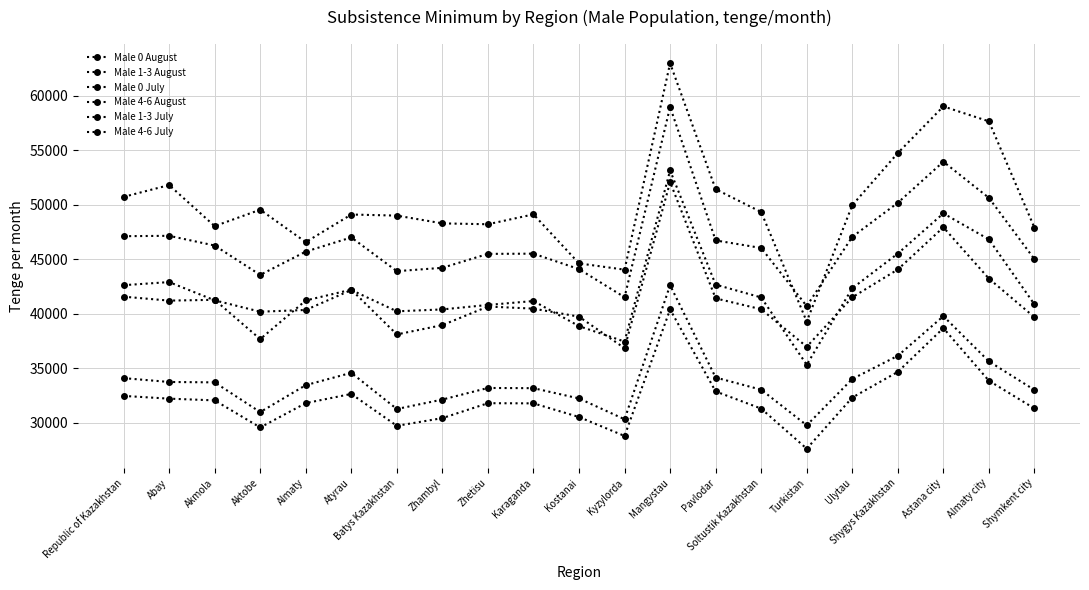

Which category has the lowest value across all series?

Turkistan